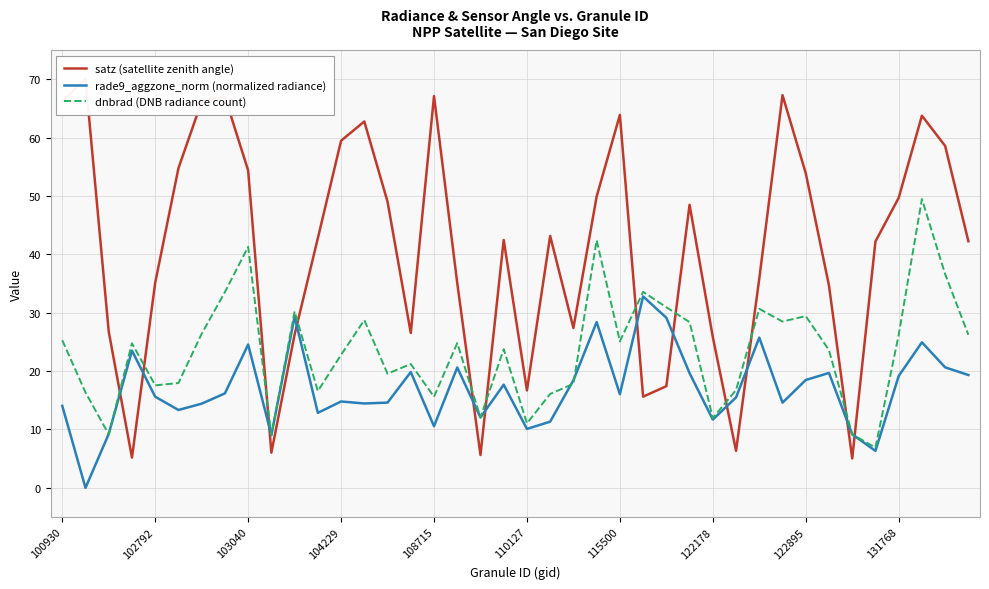

Does the chart display data point markers on the line(s)?

No